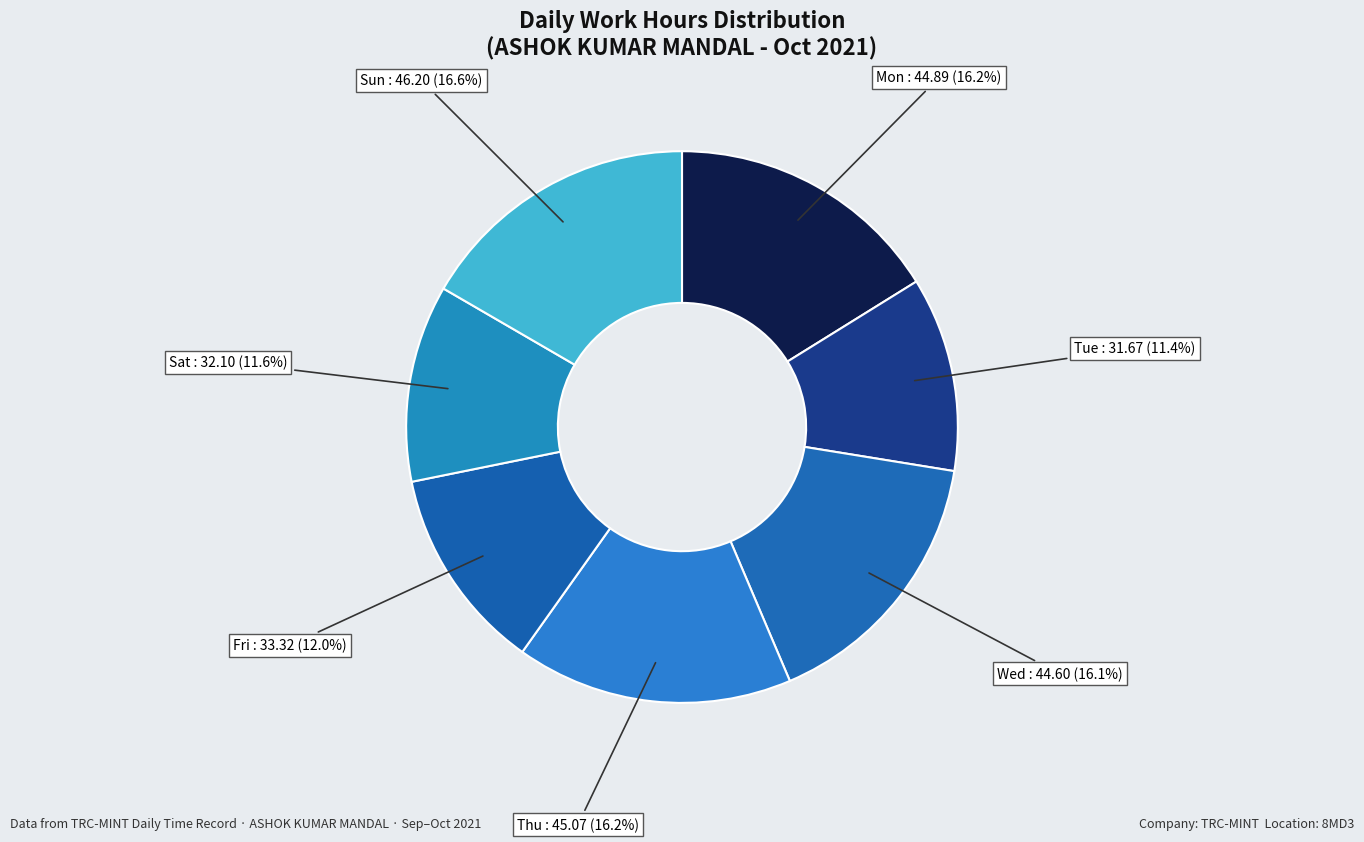

Is Mon the majority of the pie?

No